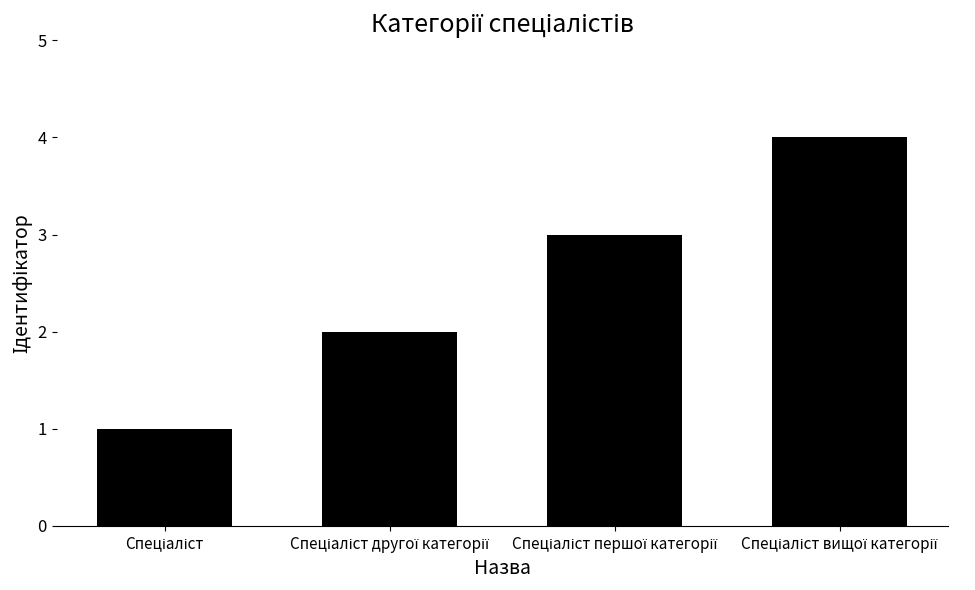

What is the greatest value displayed?

4